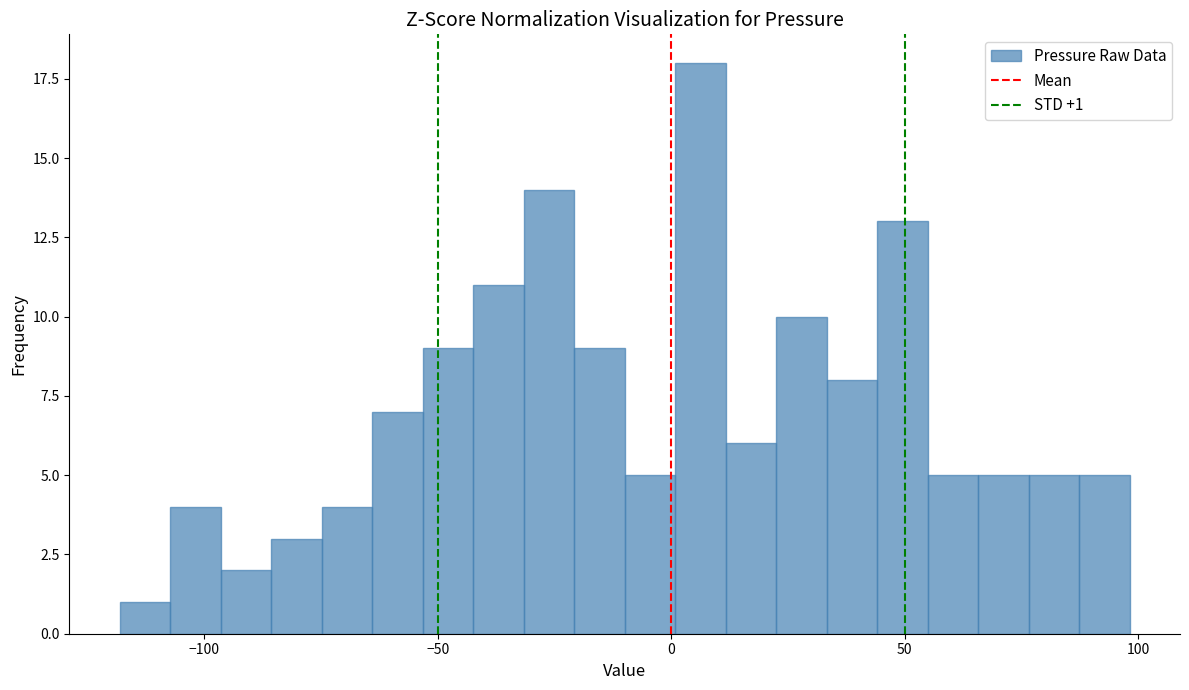

Read against the x-axis, roughly where is the centre of the tallest bar?

5